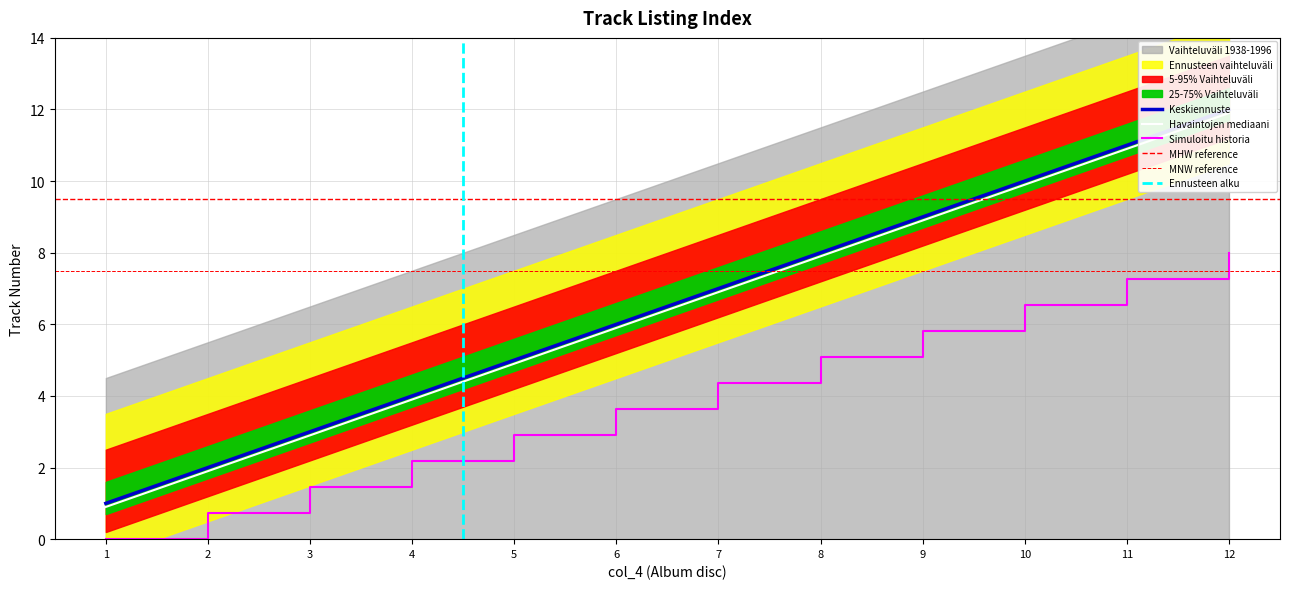

The Simuloitu historia series shows 5.8 at 9. True or false?

True